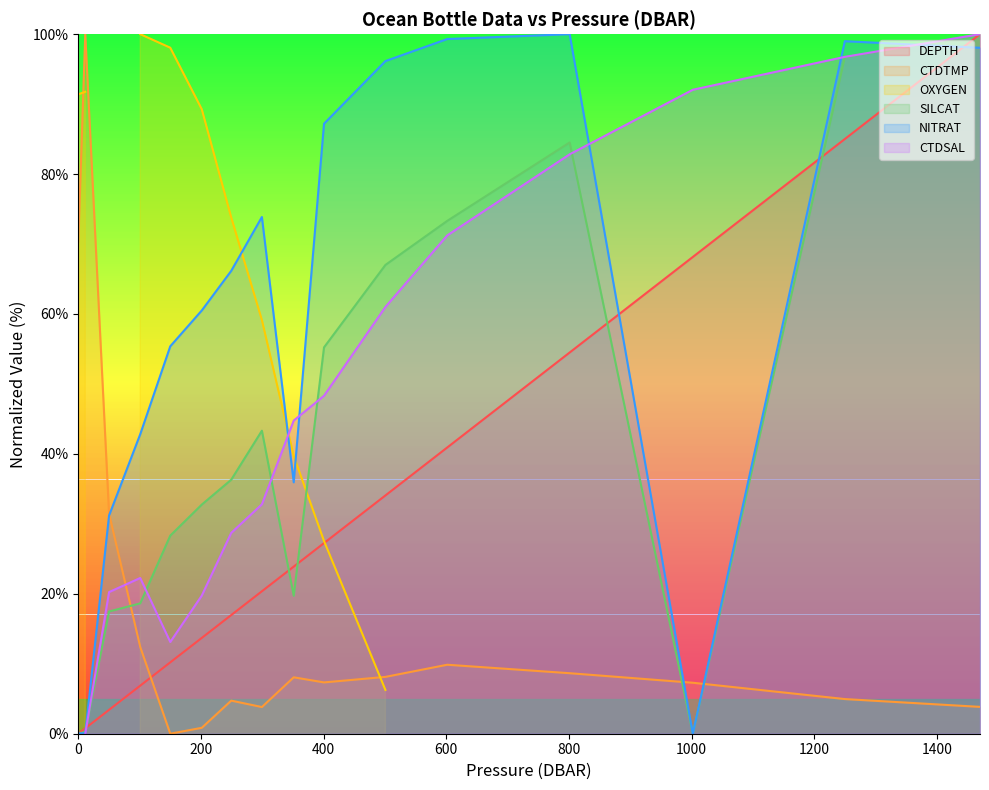

After their last crossing, which series has the higher values: SILCAT or CTDTMP?

SILCAT